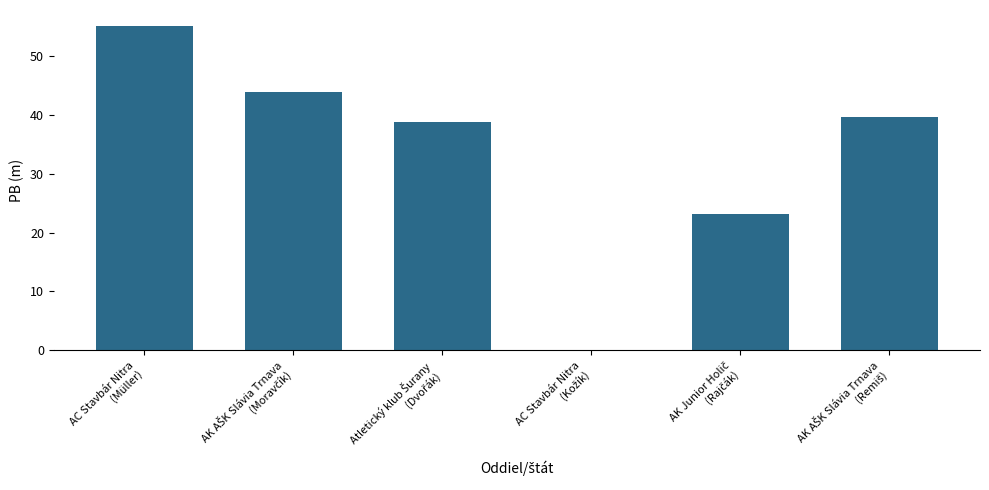

What is the sum of all values?

200.3